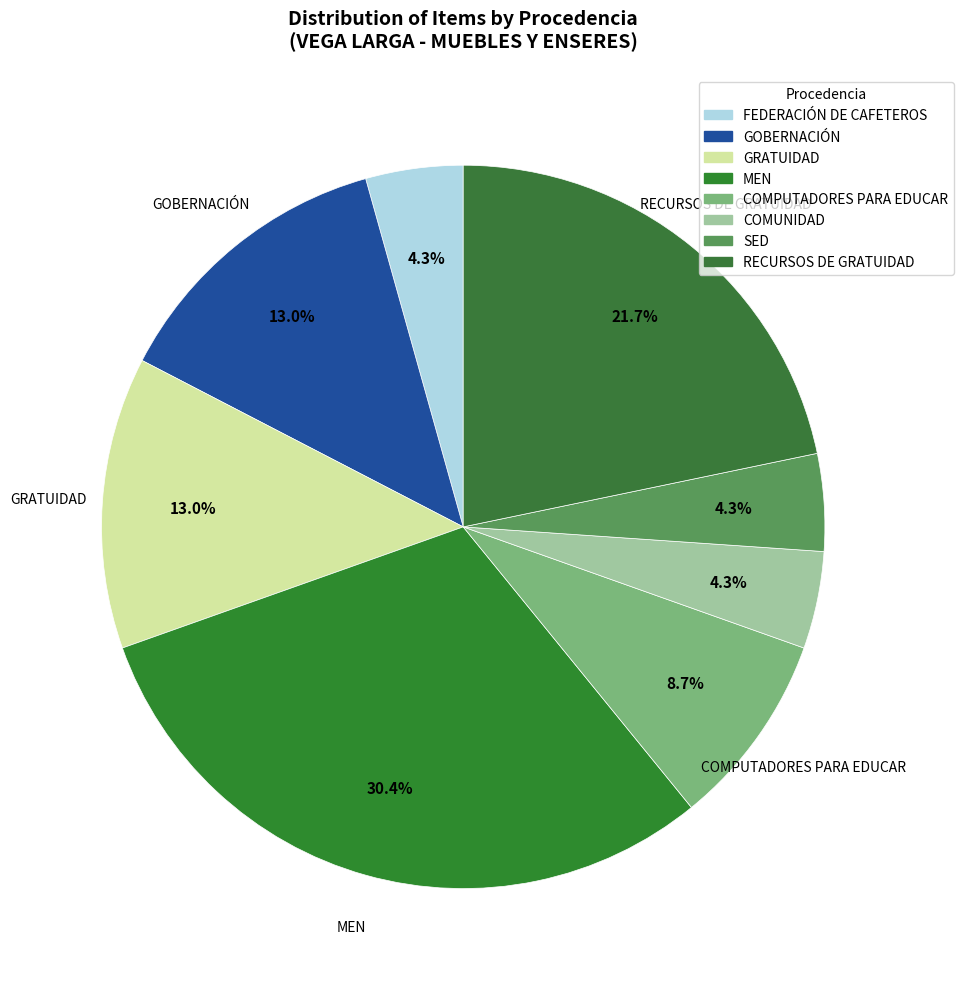

Rank the categories by value from lowest to highest.

FEDERACIÓN DE CAFETEROS, COMUNIDAD, SED, COMPUTADORES PARA EDUCAR, GOBERNACIÓN, GRATUIDAD, RECURSOS DE GRATUIDAD, MEN